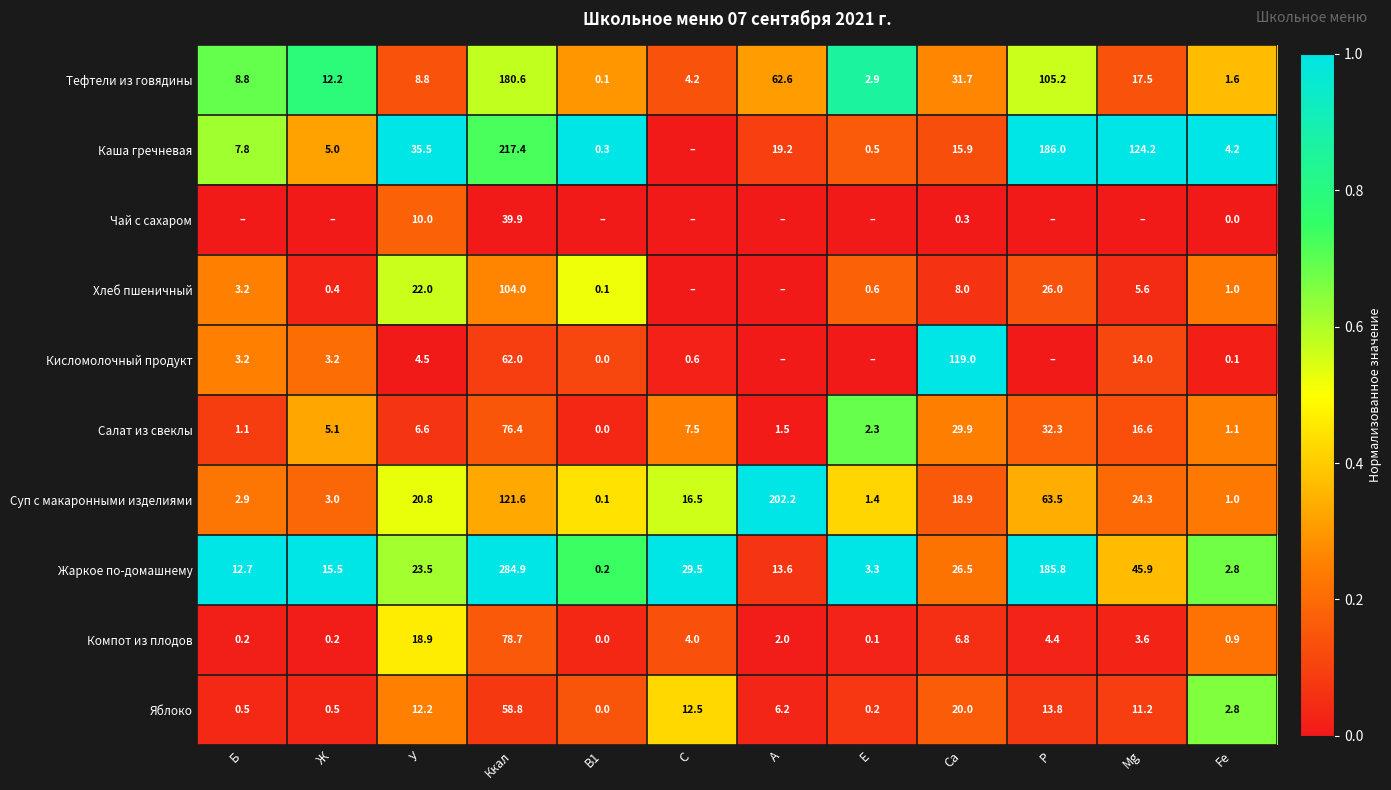

What is the difference between the Каша гречневая values at B1 and Б?

7.5